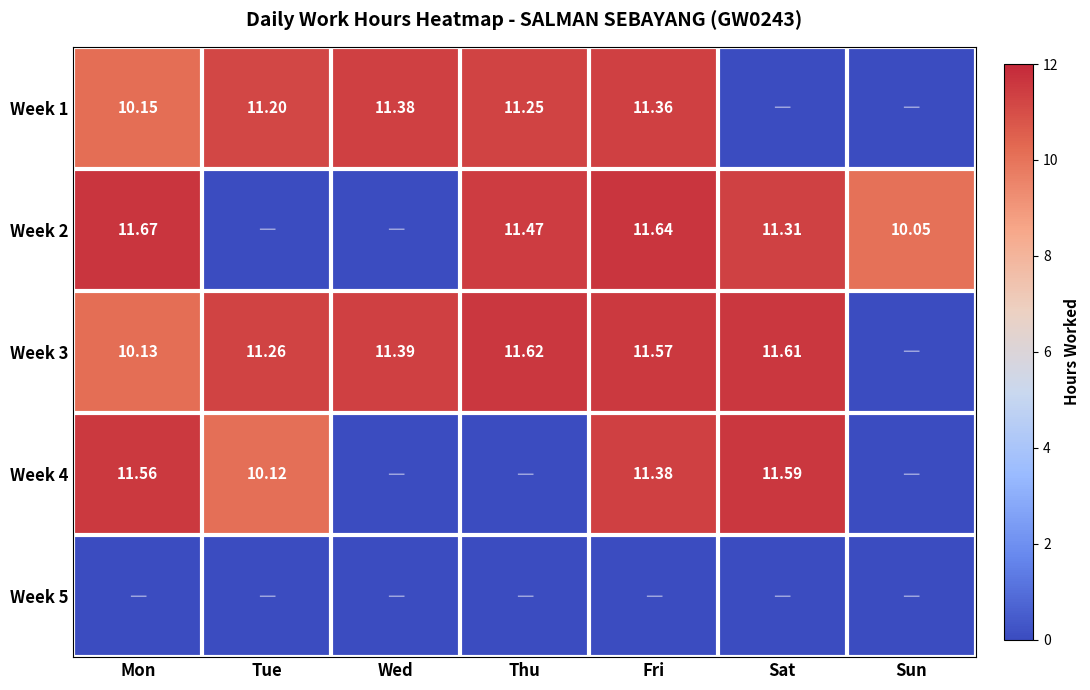

The Week 1 series shows -7.3 at Sun. True or false?

False